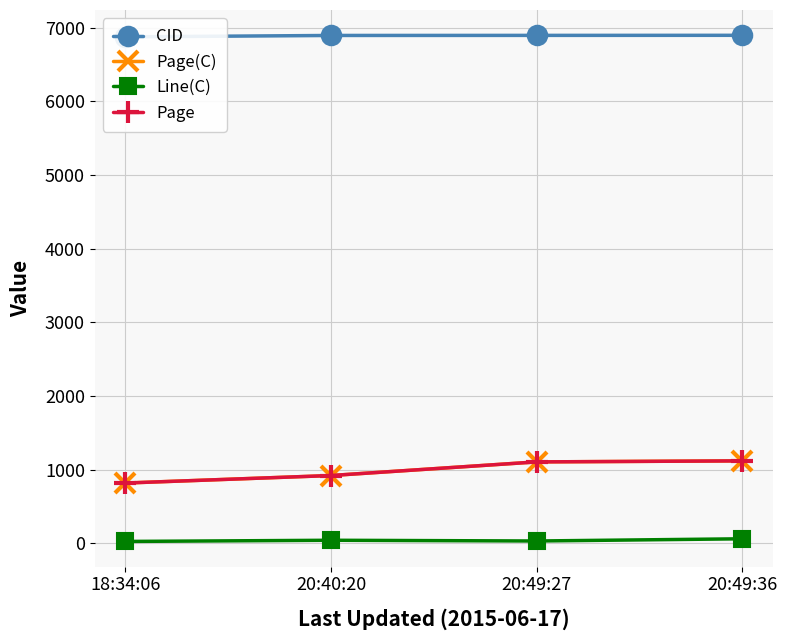

True or false: Page and Line(C) cross at least once.

False